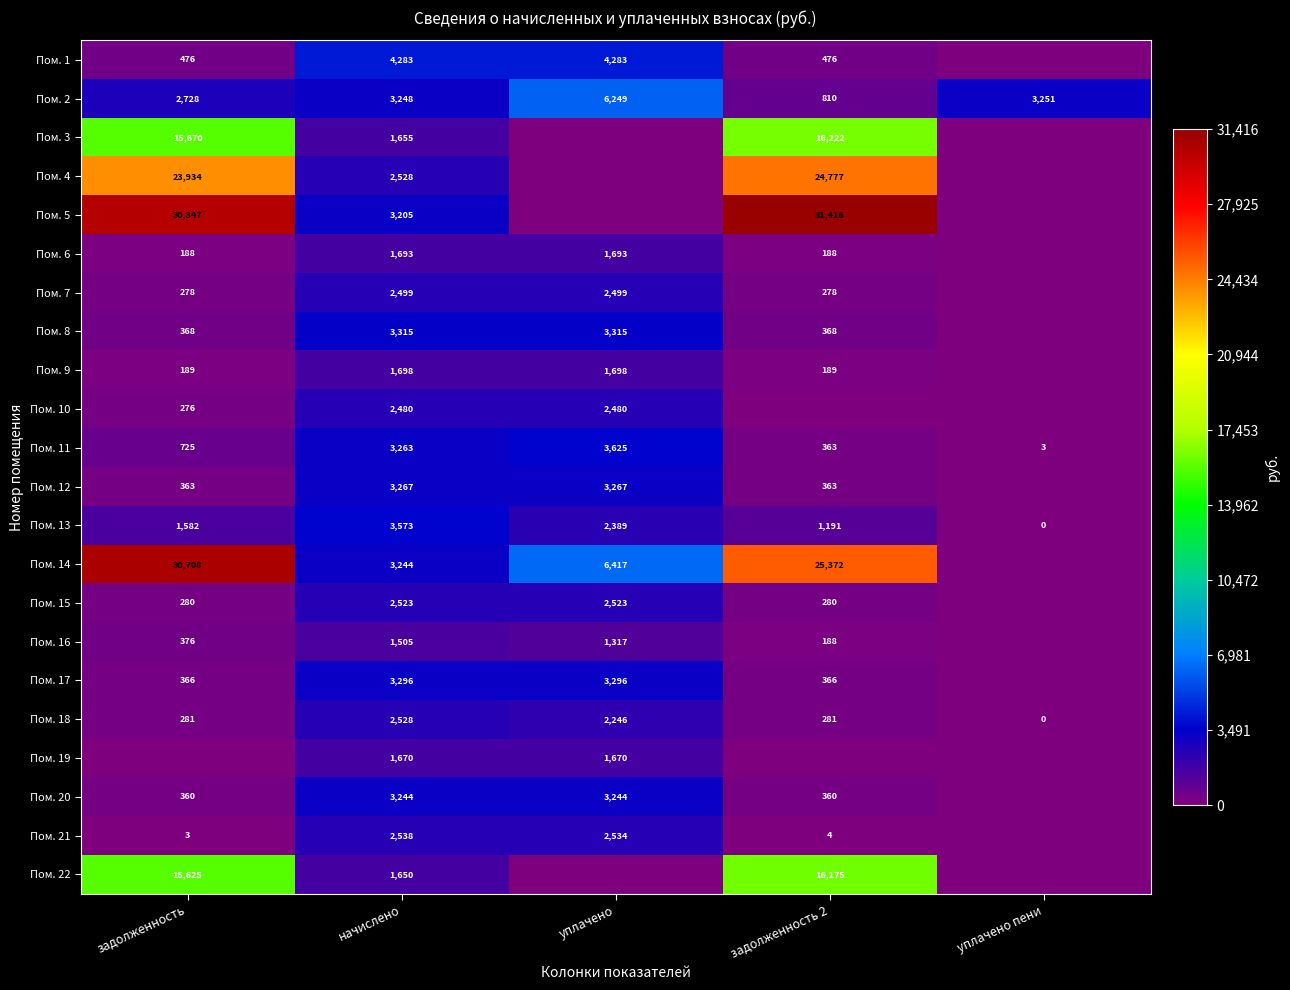

The value of Пом. 15 at задолженность is 280. True or false?

True